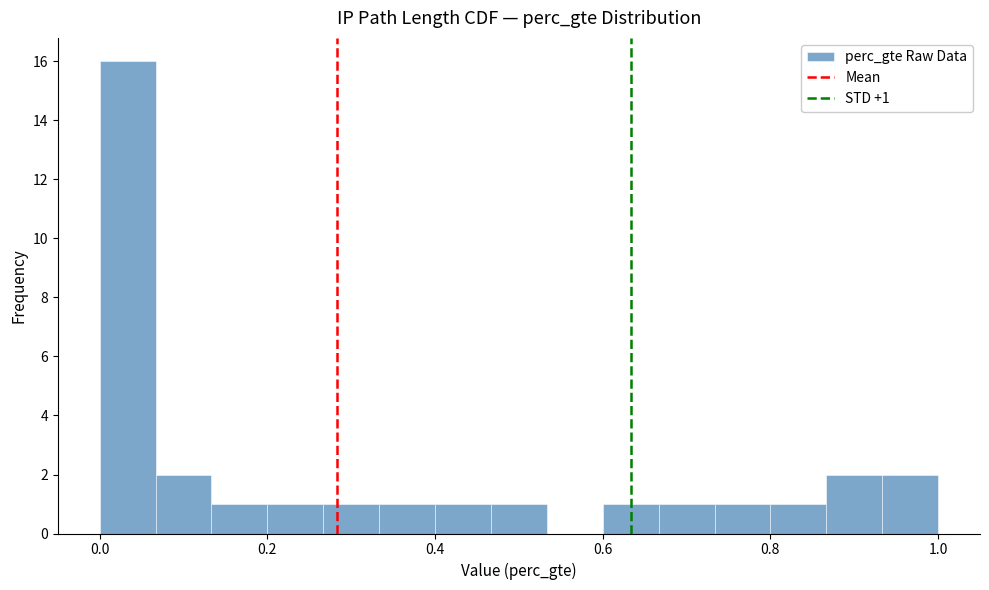

Around what value on the x-axis is the tallest bar? Give the approximate position of its centre, as read against the axis.

0.04